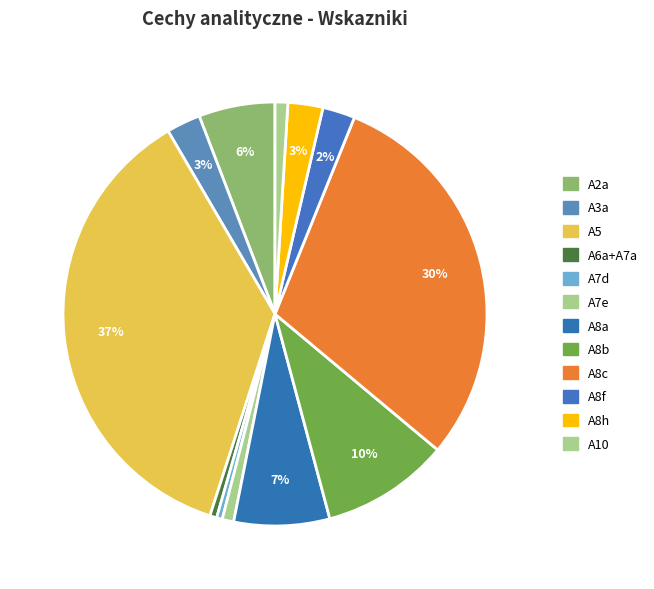

Count the number of slices in the pie.

12